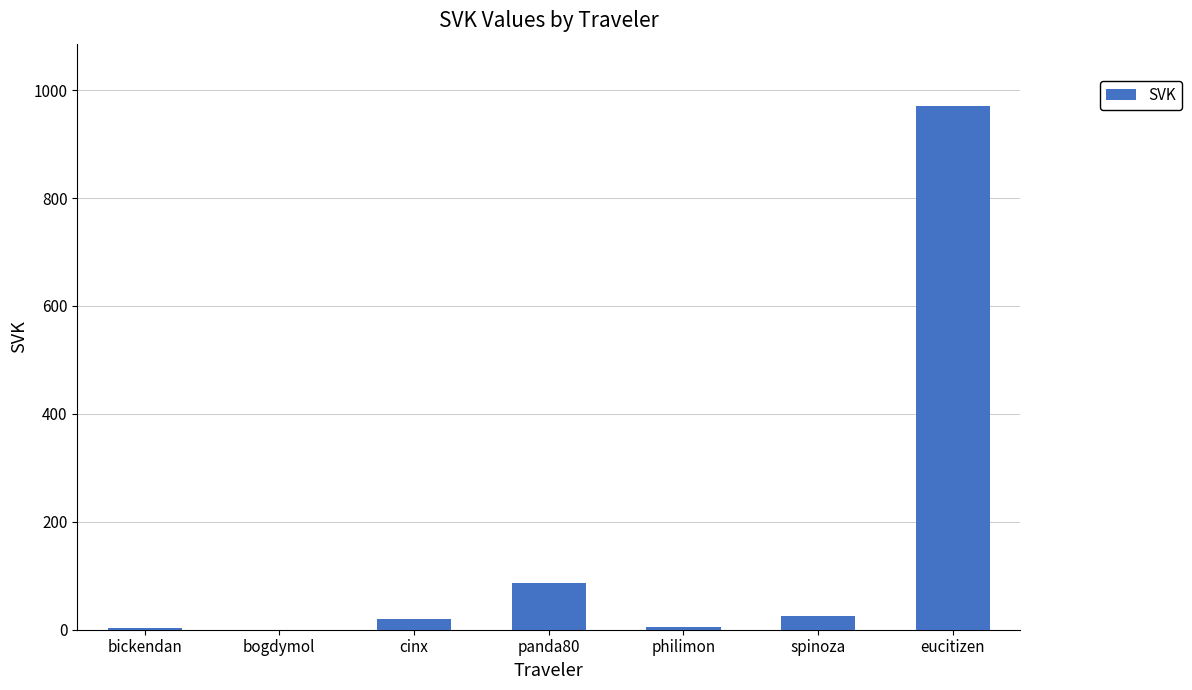

What is the change in value from cinx to panda80?

+68.0